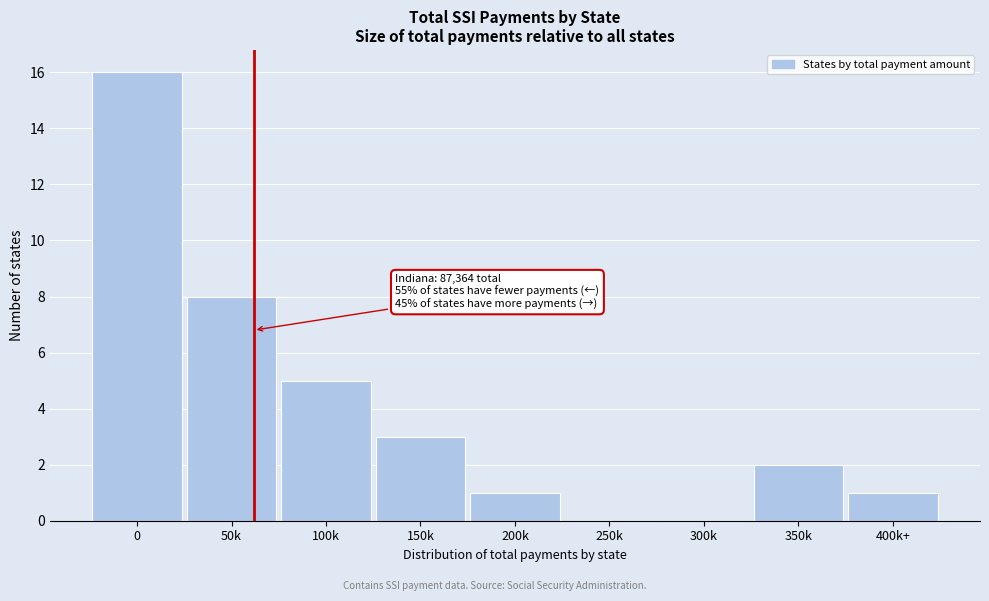

Reading left to right, list all the values displayed in this chart.

0=16	50k=8	100k=5	150k=3	200k=1	250k=0	300k=0	350k=2	400k+=1